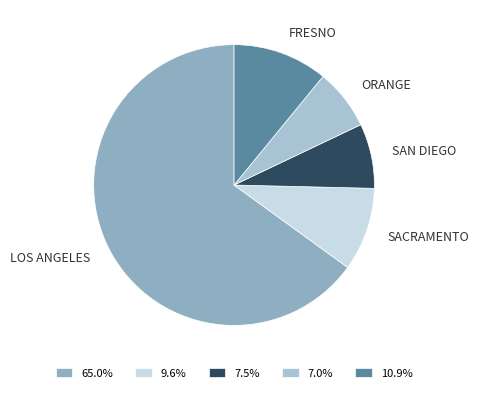

Is there a majority slice in this chart?

Yes